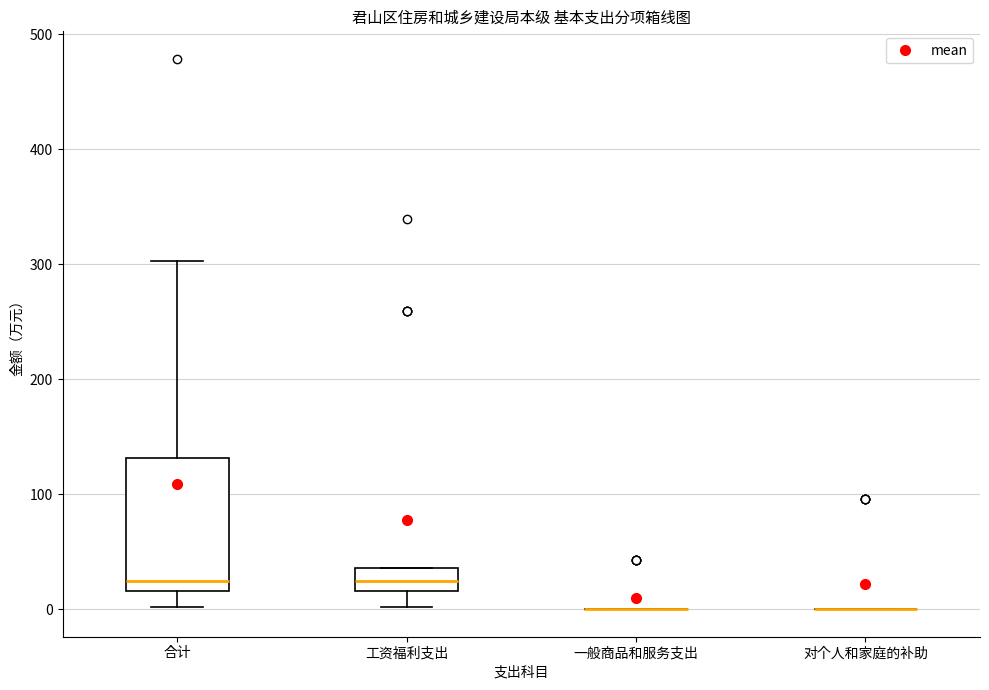

Reading left to right, read every box against the y-axis: the position of its median line, the range the box covers, and the ends of its whiskers. The values are not printed on the chart, so give them approximately, as read against the axis.

合计: median 20 (just above the box's lower edge), box 20 to 130, whiskers 0 to 300
工资福利支出: median 20 (inside the box), box 20 to 40, whiskers 0 to 40
一般商品和服务支出: box collapsed to a line at 0, whiskers 0 to 0
对个人和家庭的补助: box collapsed to a line at 0, whiskers 0 to 0